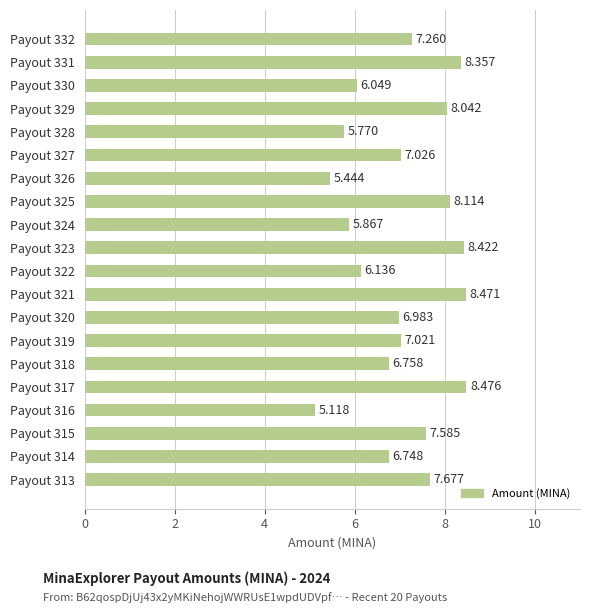

List the labels in order of value, largest first.

Payout 317, Payout 321, Payout 323, Payout 331, Payout 325, Payout 329, Payout 313, Payout 315, Payout 332, Payout 327, Payout 319, Payout 320, Payout 318, Payout 314, Payout 322, Payout 330, Payout 324, Payout 328, Payout 326, Payout 316